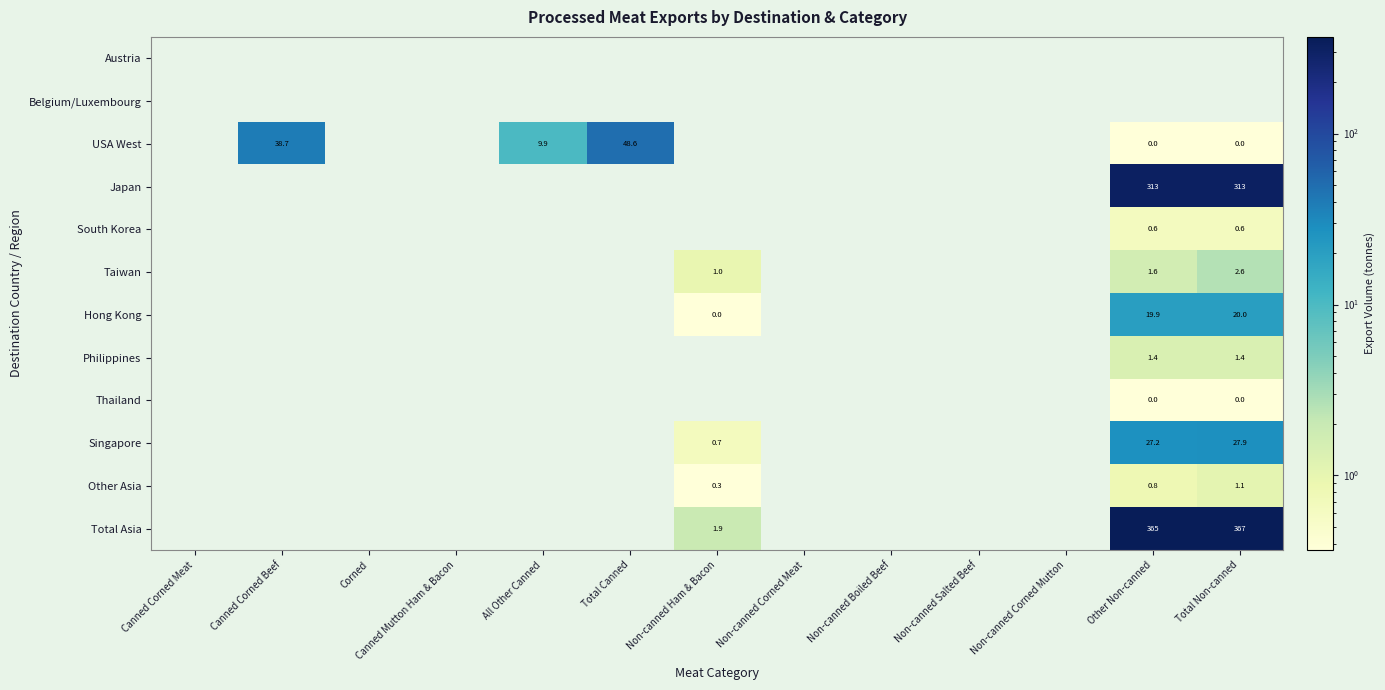

The Other Asia series shows 0.7 at Total Non-canned. True or false?

False